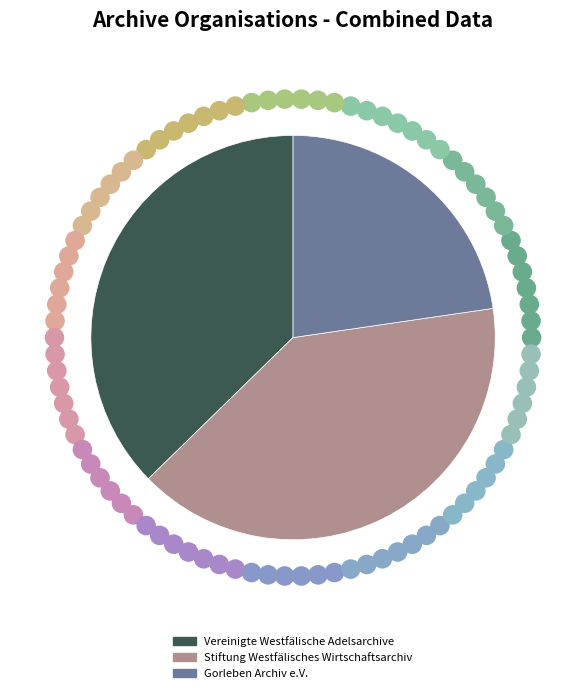

Do Stiftung Westfälisches Wirtschaftsarchiv and Gorleben Archiv e.V. together represent more than half of the pie?

Yes